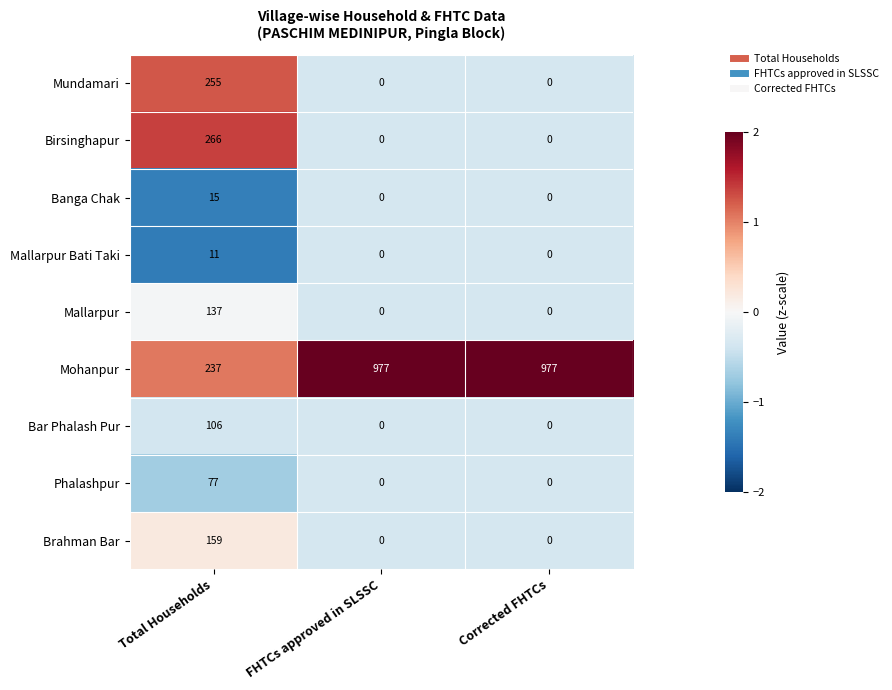

Which series has the largest range (max minus min)?

Mohanpur